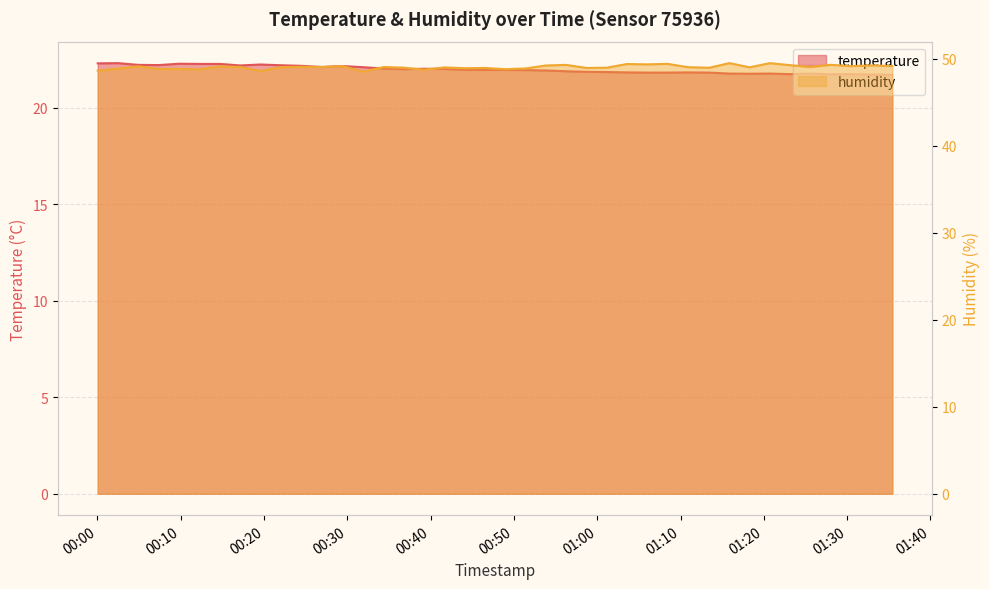

How many lines are shown in the chart?

2